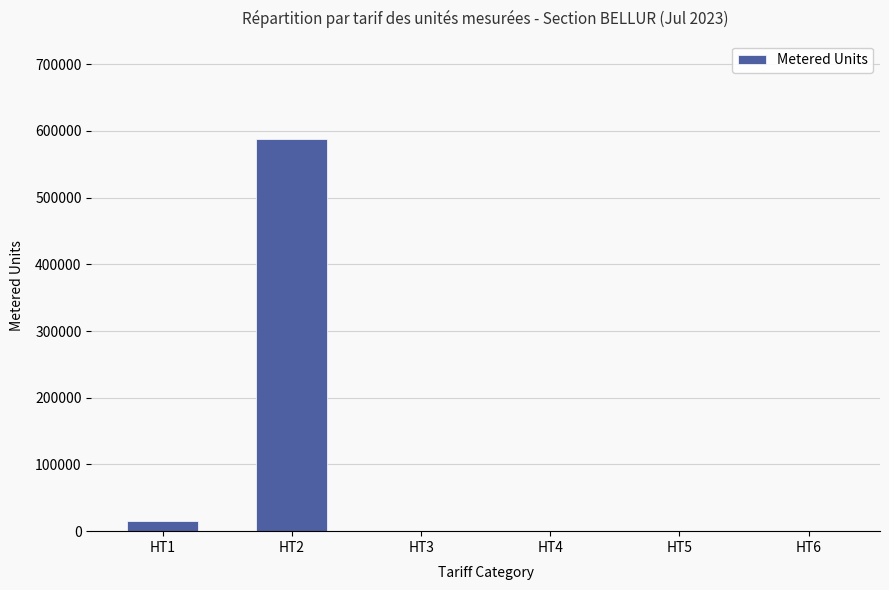

What is the sum of the values at HT3 and HT4?

264